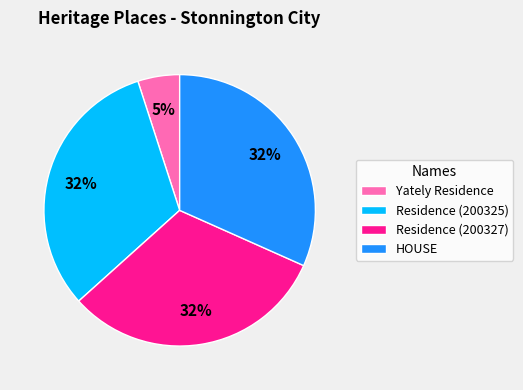

Which category has the smallest portion of the pie?

Yately Residence